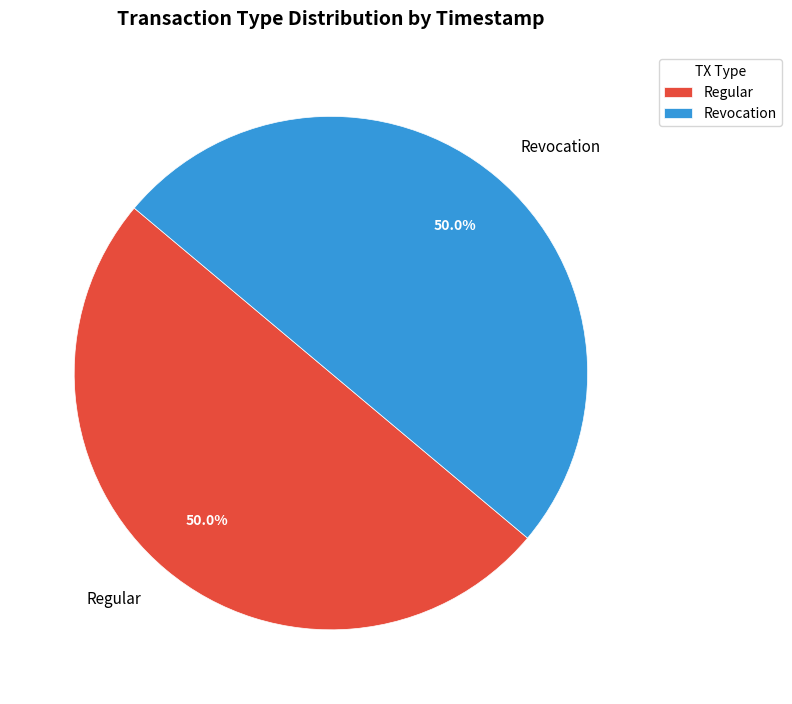

To the nearest percent, what portion does Revocation represent?

50%